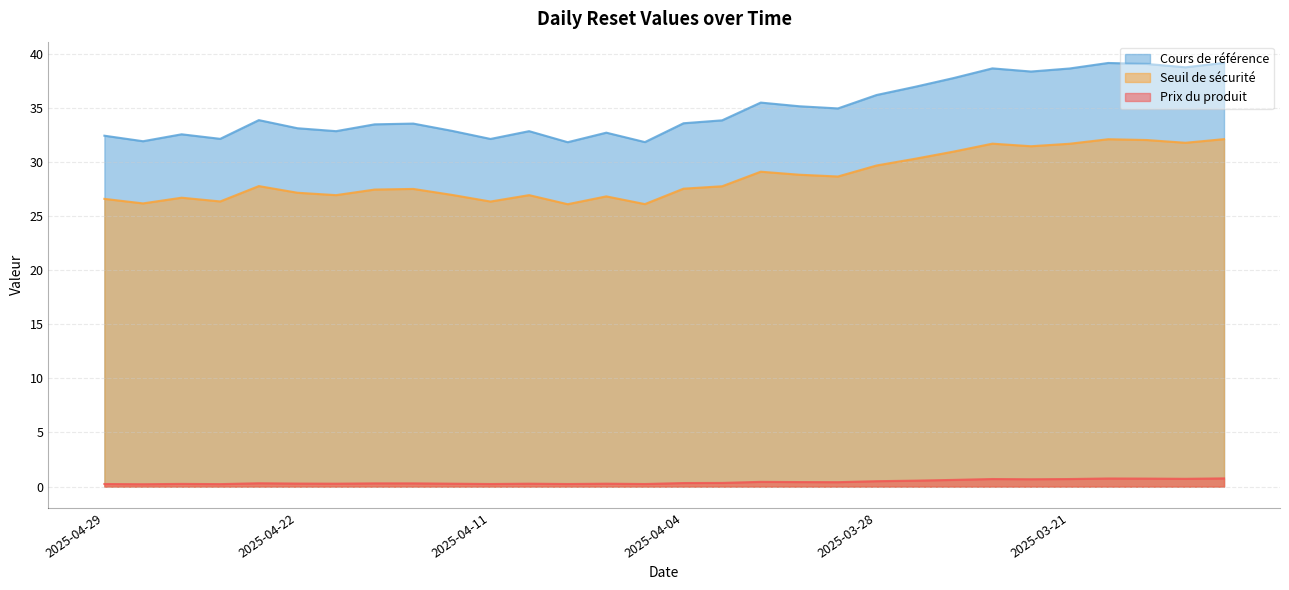

The Cours de référence series shows 55.1 at 2025-04-16. True or false?

False